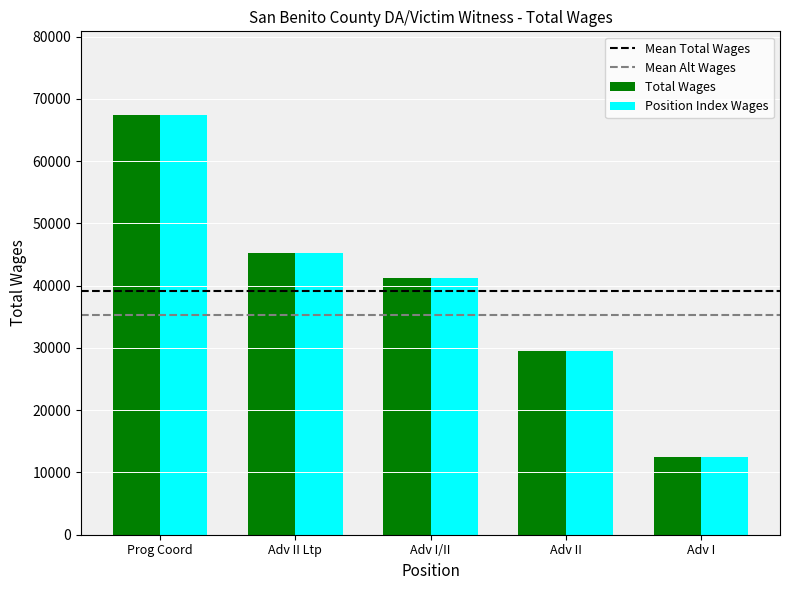

Reading left to right, list all the values displayed in this chart.

Total Wages: Prog Coord=67371	Adv II Ltp=45179	Adv I/II=41255	Adv II=29511	Adv I=12547
Position Index Wages: Prog Coord=67371	Adv II Ltp=45179	Adv I/II=41255	Adv II=29511	Adv I=12547